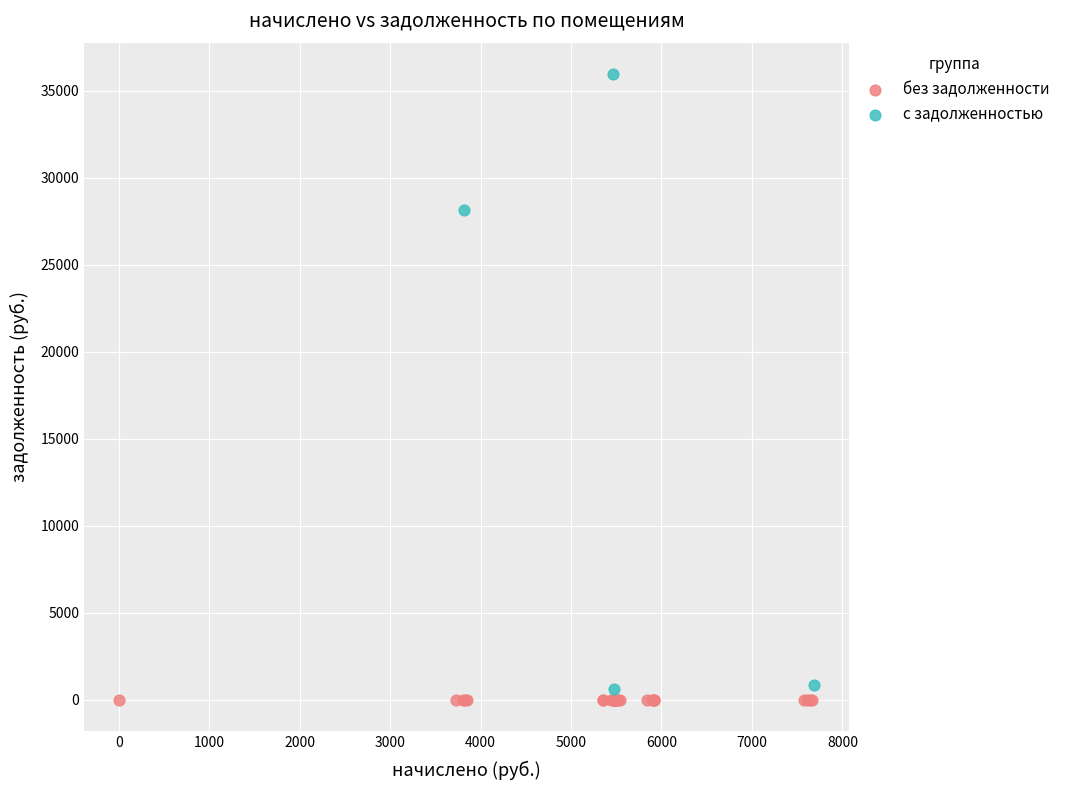

Which series reaches the maximum Y coordinate?

с задолженностью